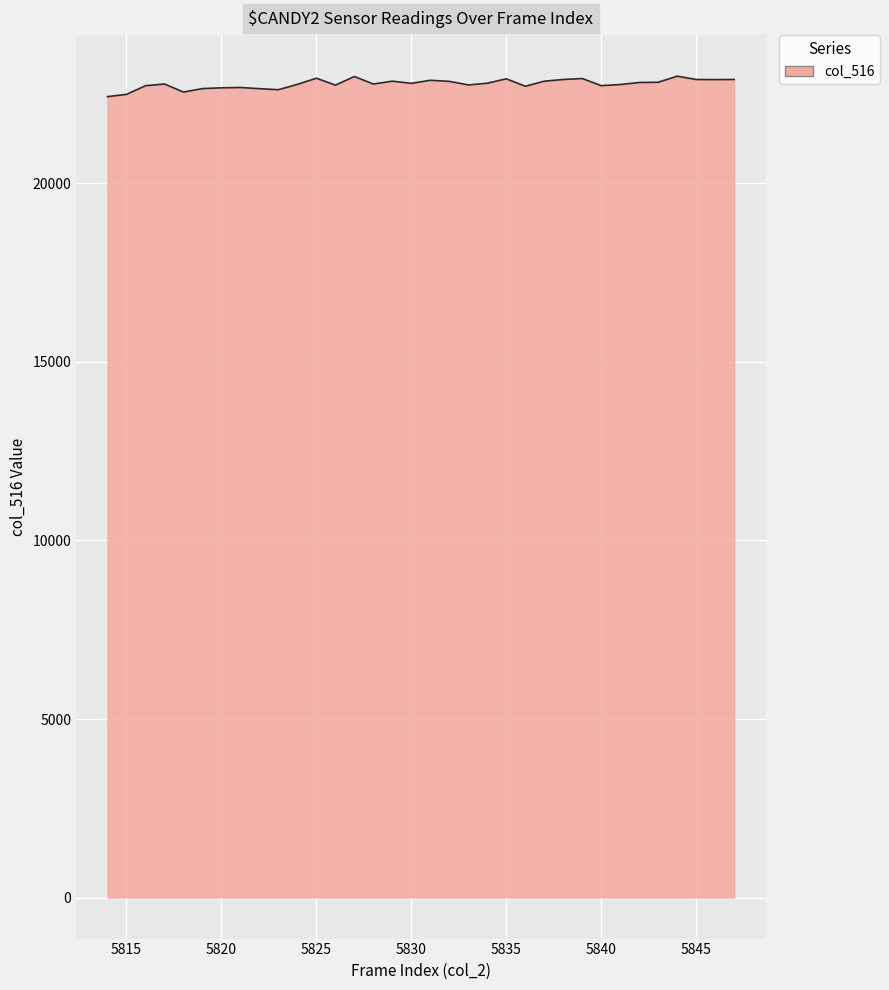

What is the smallest value displayed?

22432